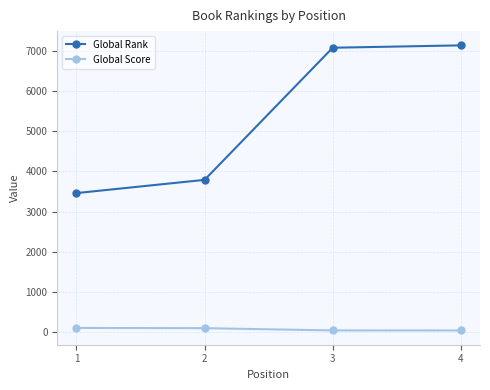

What is the sum of all Global Score values?

301